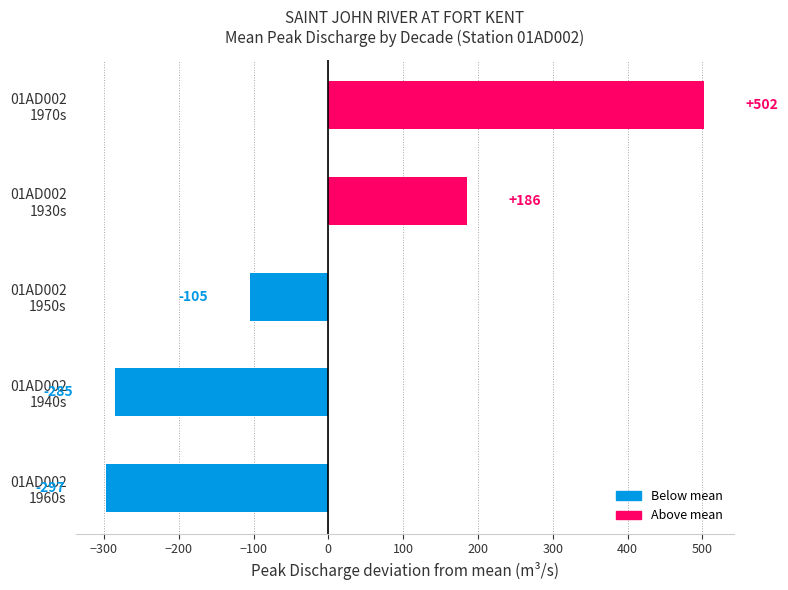

Where is the data nearest to the value 102?

01AD002
1930s